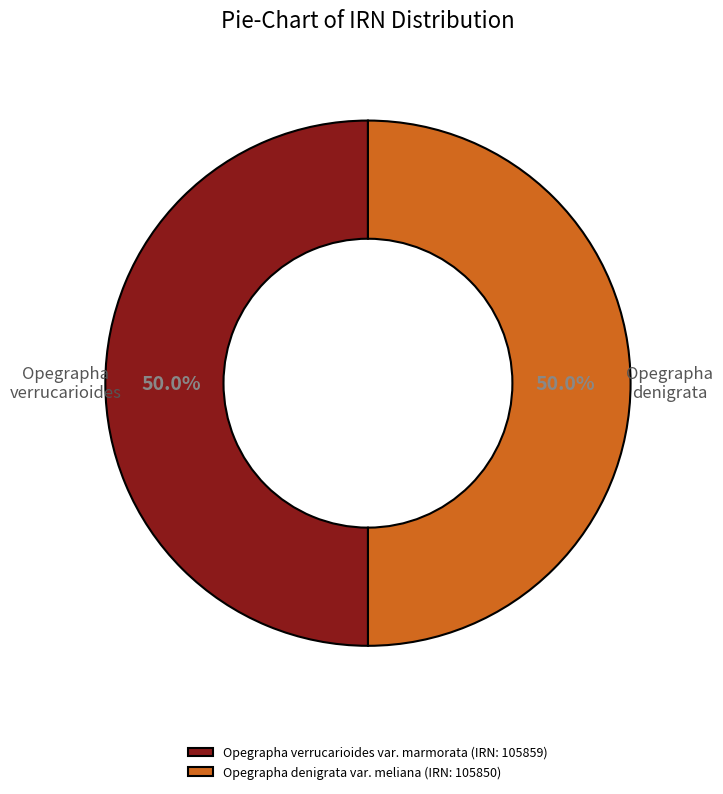

To the nearest percent, what is the combined percentage of Opegrapha verrucarioides var. marmorata and Opegrapha denigrata var. meliana?

100%